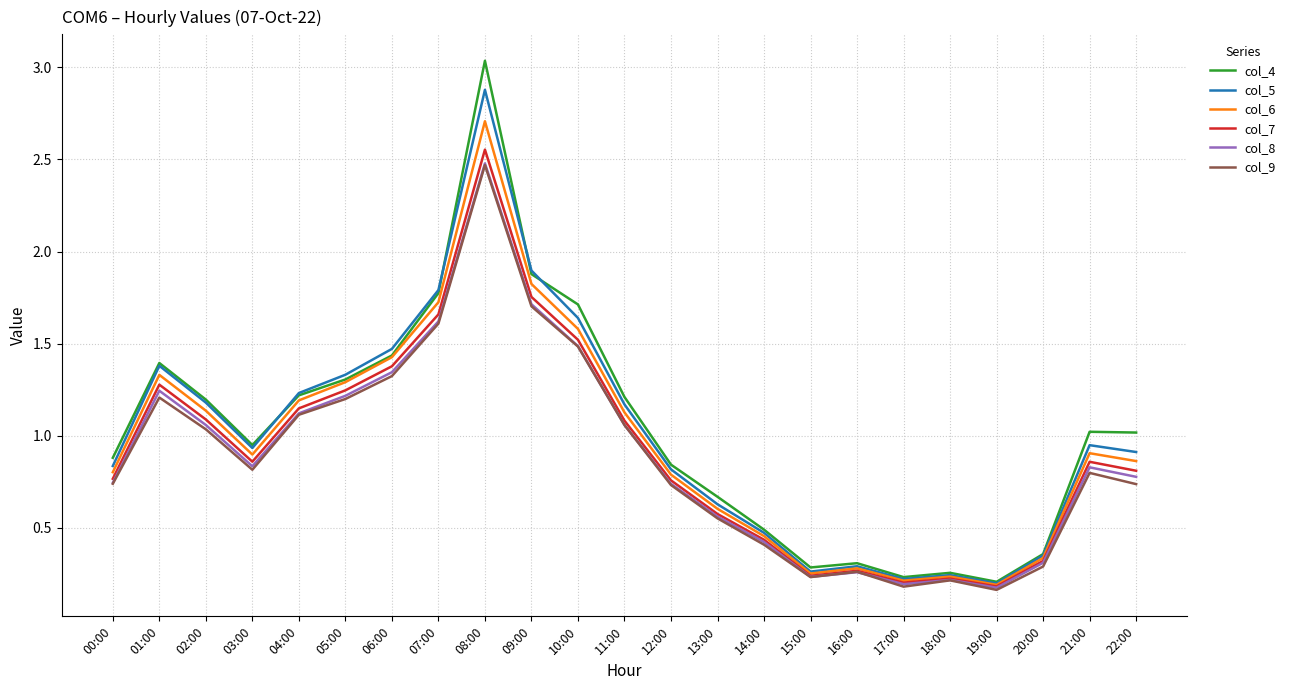

Which series has the widest spread of values?

col_4